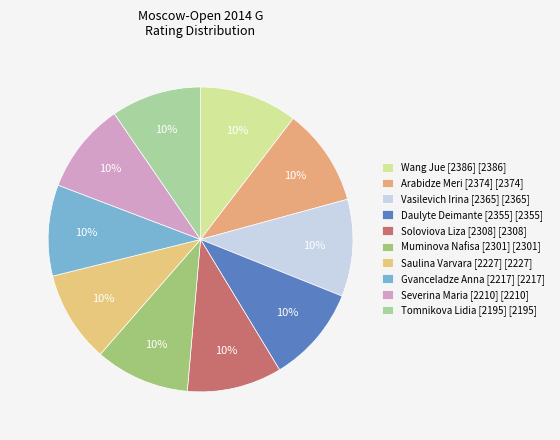

Does any single category account for the majority?

No